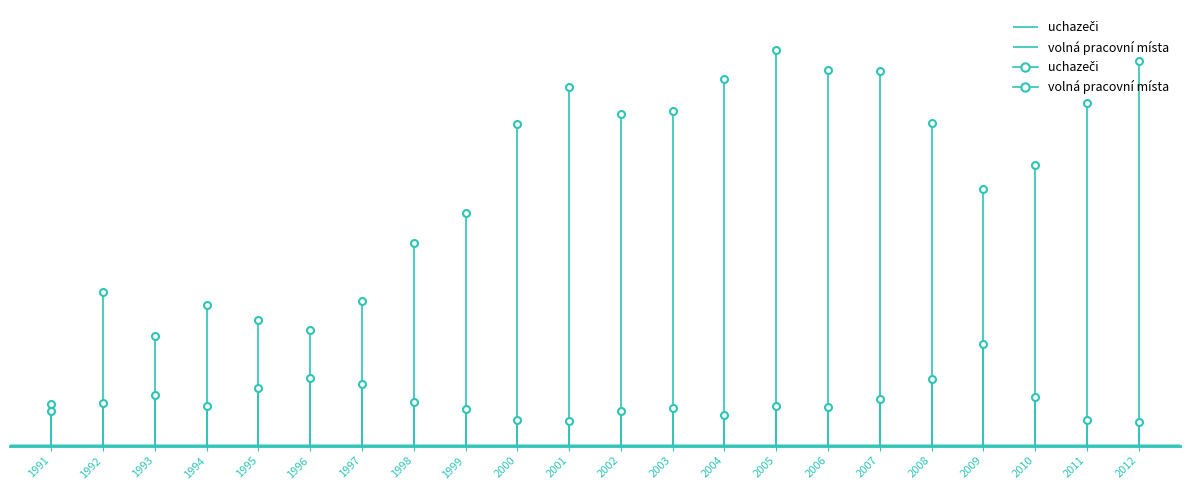

True or false: volná pracovní místa and uchazeči intersect in this chart.

False